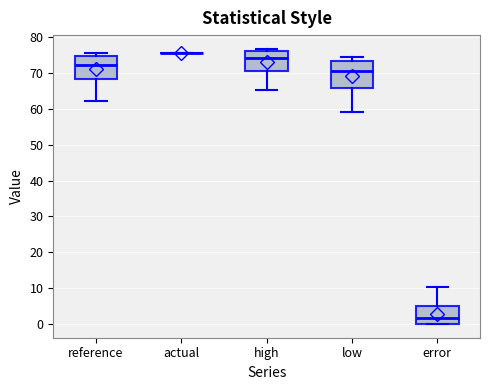

Reading left to right, transcribe this box plot: for each box, give where its median line is, the range the box spans, and where its two whiskers end, as read against the y-axis. The values are not printed on the chart, so give them approximately, as read against the axis.

reference: median 72, box 68 to 75, whiskers 62 to 76
actual: box collapsed to a line at 76, whiskers 76 to 76
high: median 74, box 71 to 76, whiskers 65 to 77
low: median 71, box 66 to 73, whiskers 59 to 75
error: median 2, box 0 to 5, whiskers 0 to 10